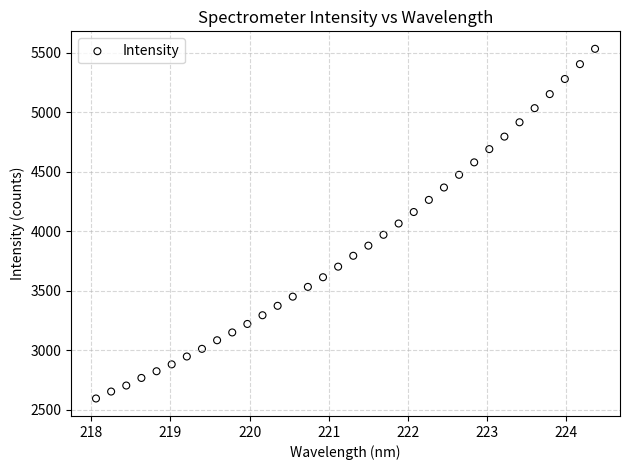

What is the range of X values (max minus min)?

6.3